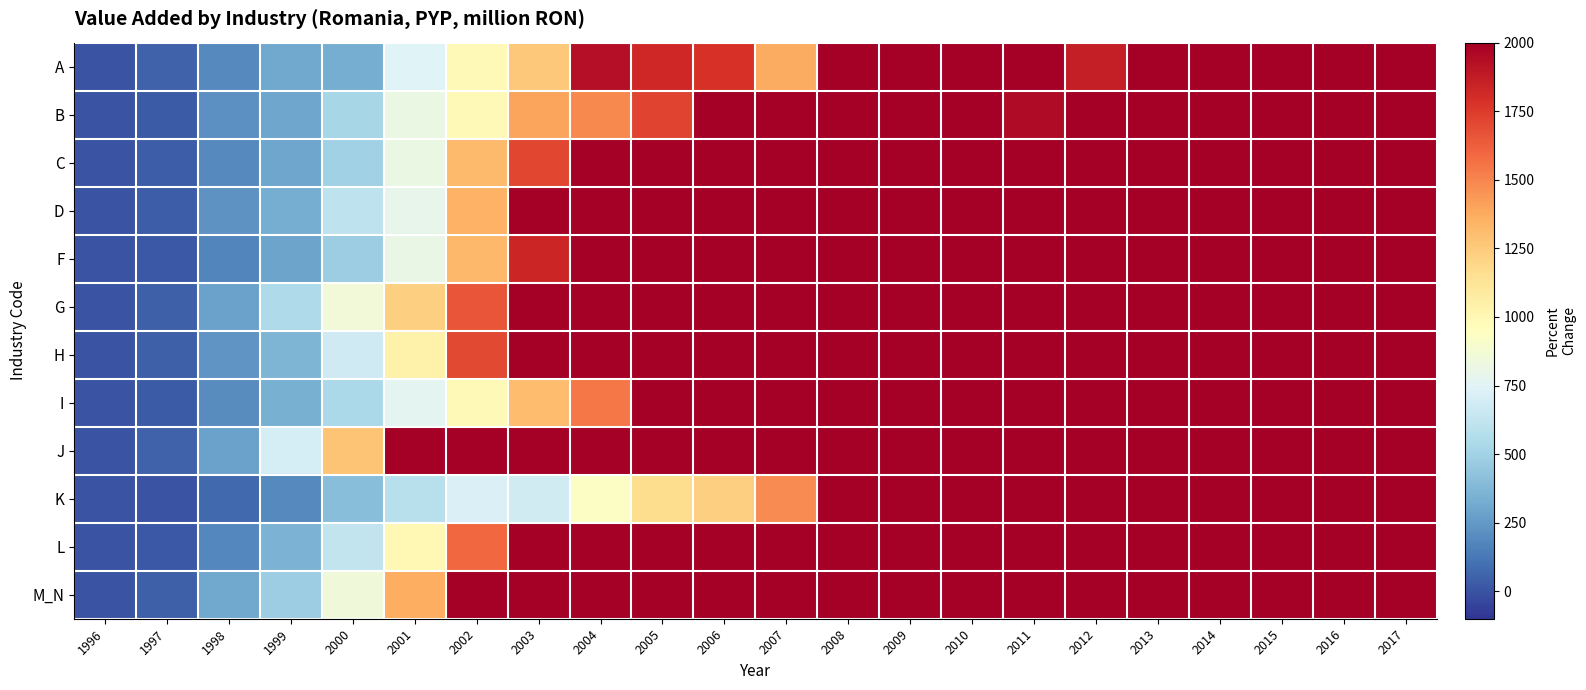

Rank the series at 1997 from highest to lowest value.

J, A, M_N, H, G, C, D, B, I, L, F, K